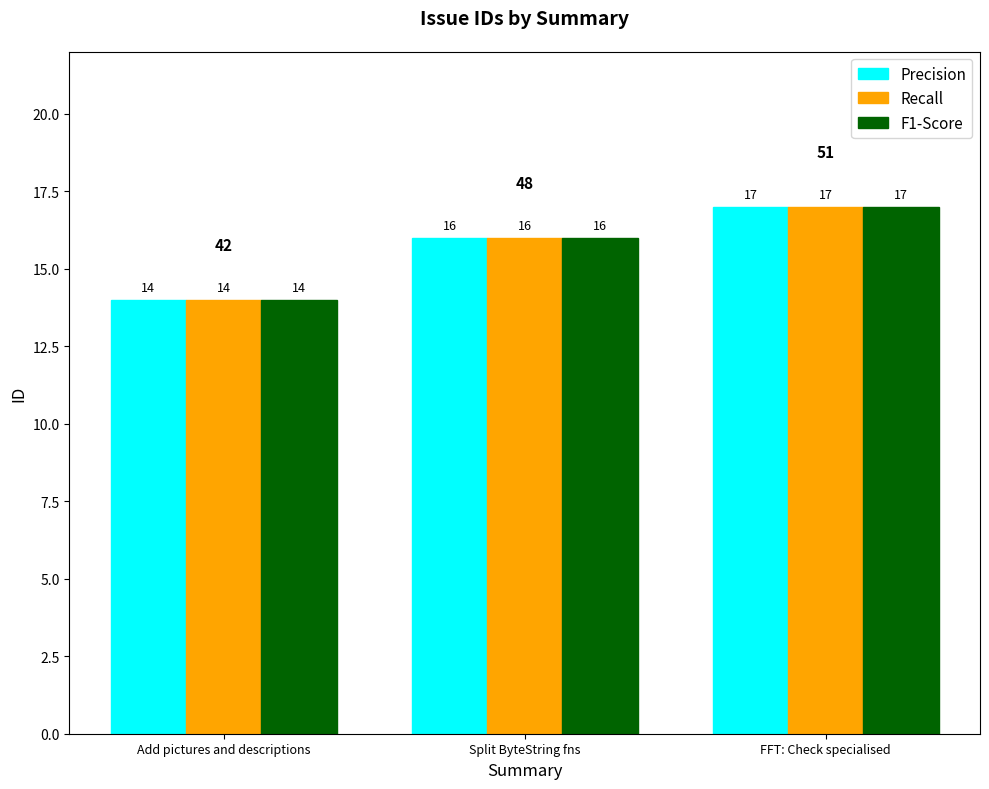

What is the difference between the maximum and second lowest values in the Recall series?

1